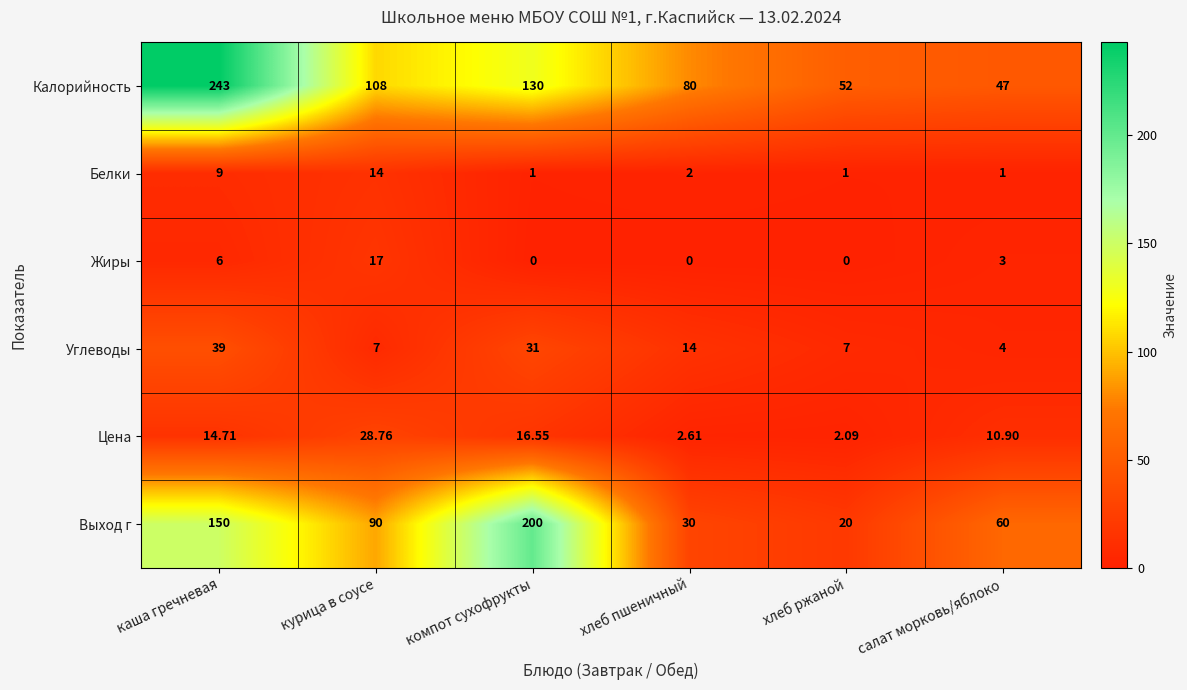

Is the value of Выход г at салат морковь/яблоко greater than the value of Цена at курица в соусе?

Yes